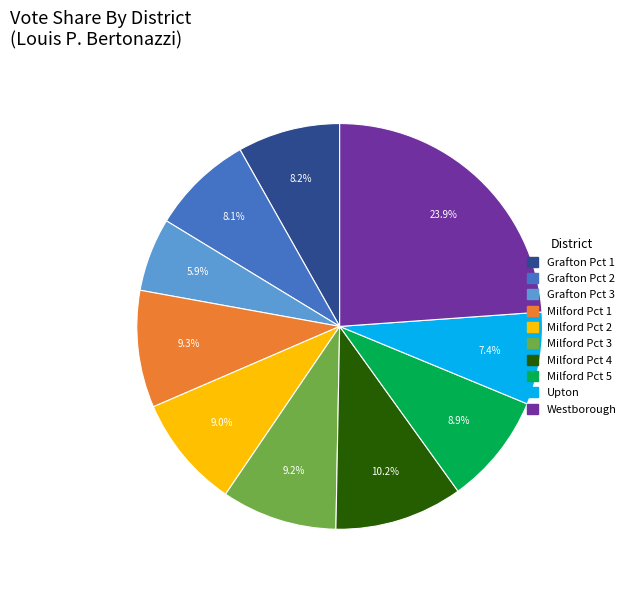

How many segments does this pie chart have?

10